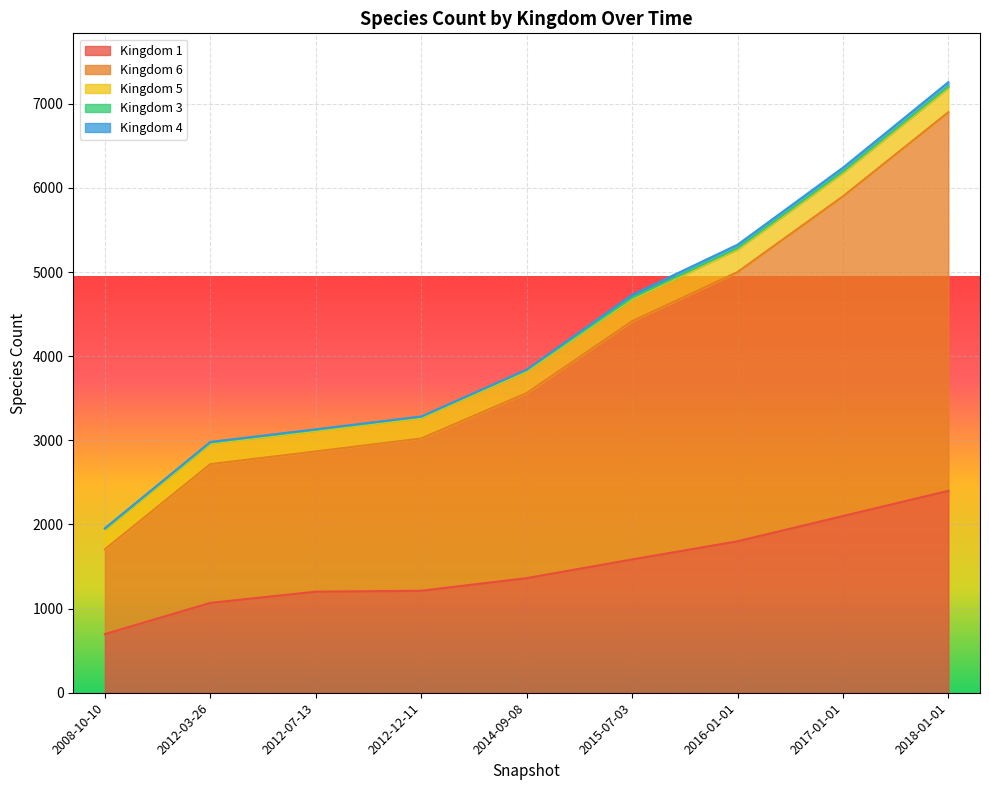

True or false: 5 has more than 1 points higher than both neighbors.

False